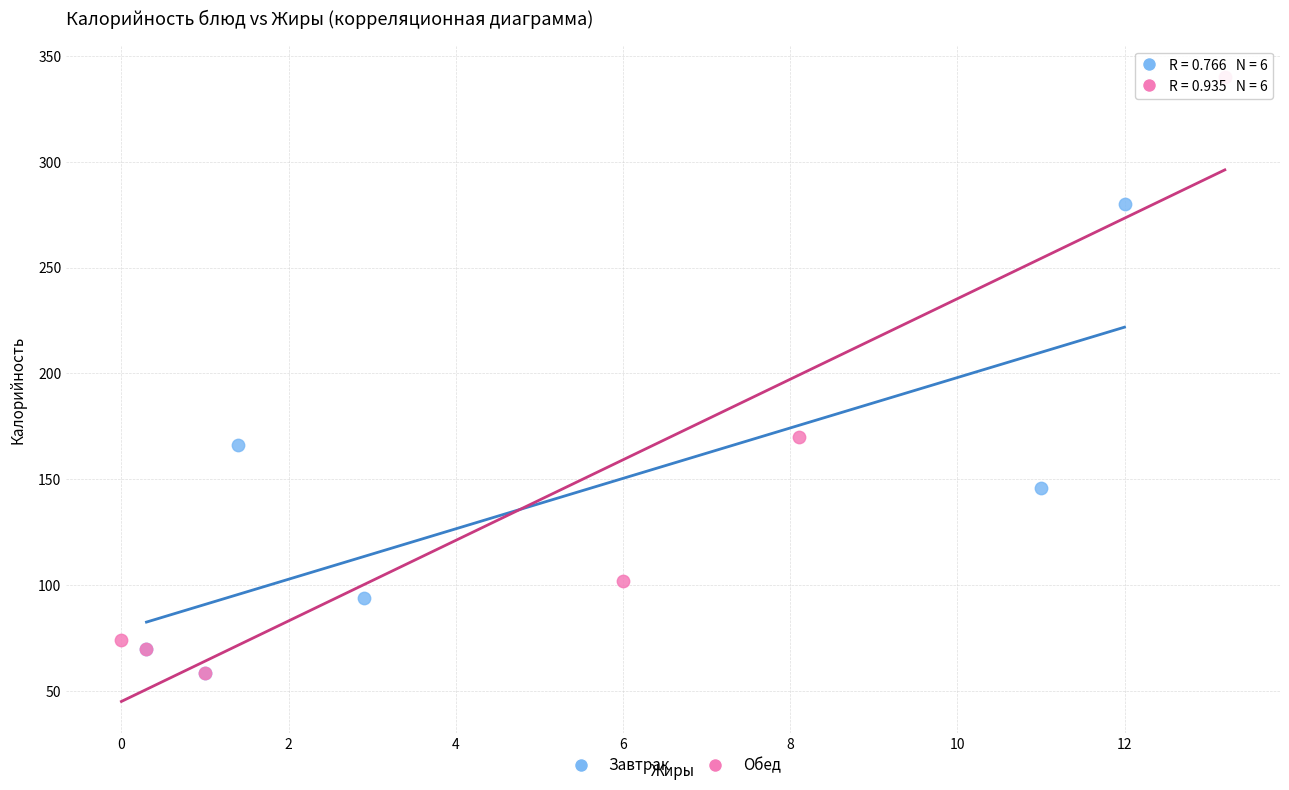

Which series reaches the maximum Y coordinate?

Обед